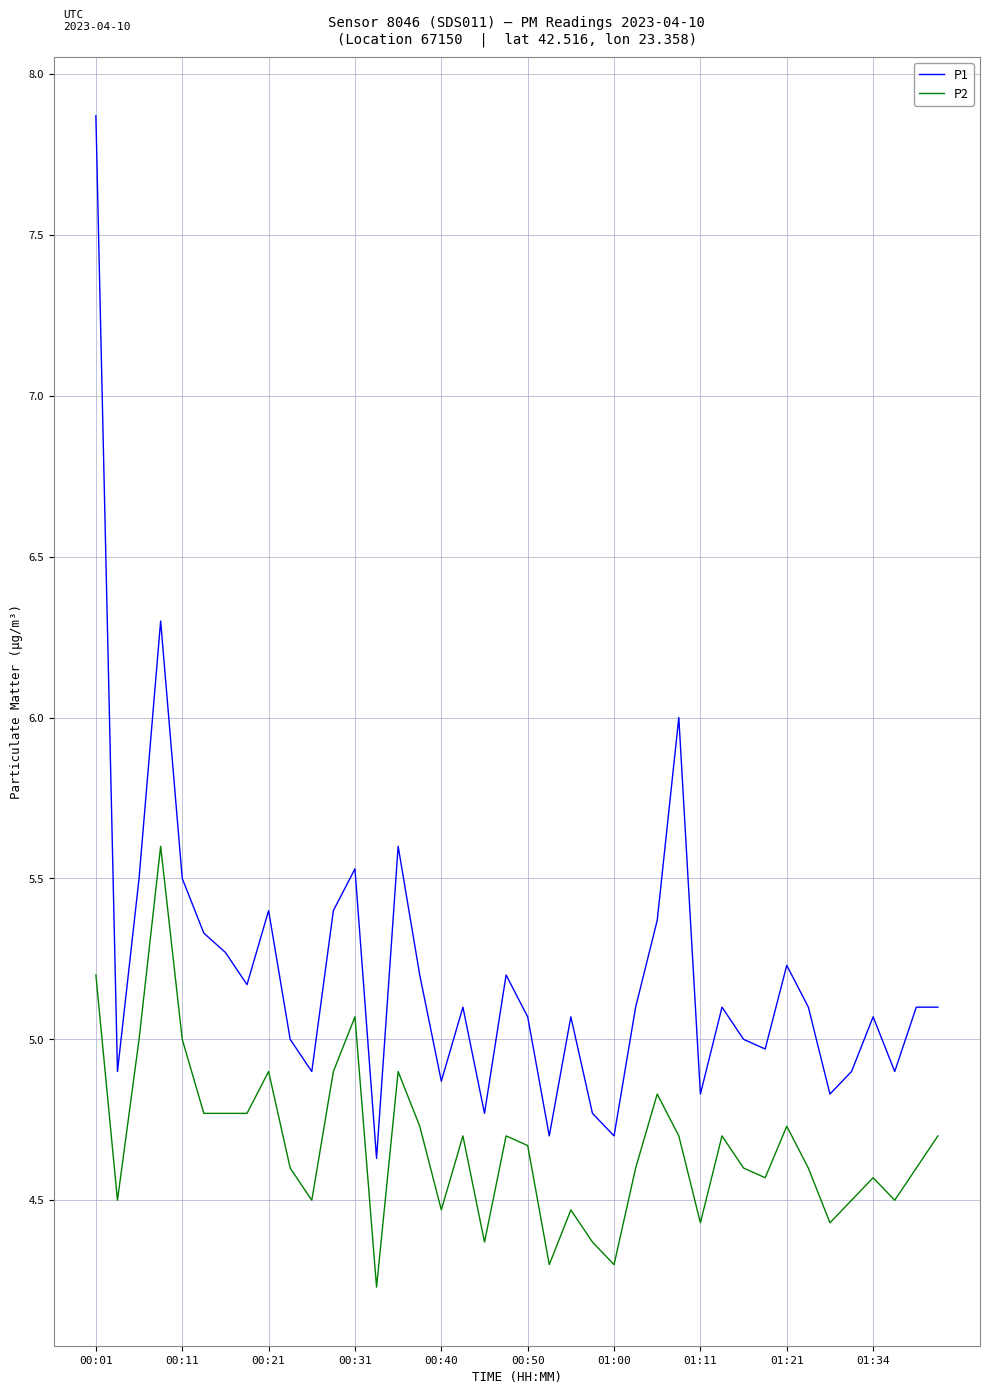

What is the highest value of the P1 series?

7.9